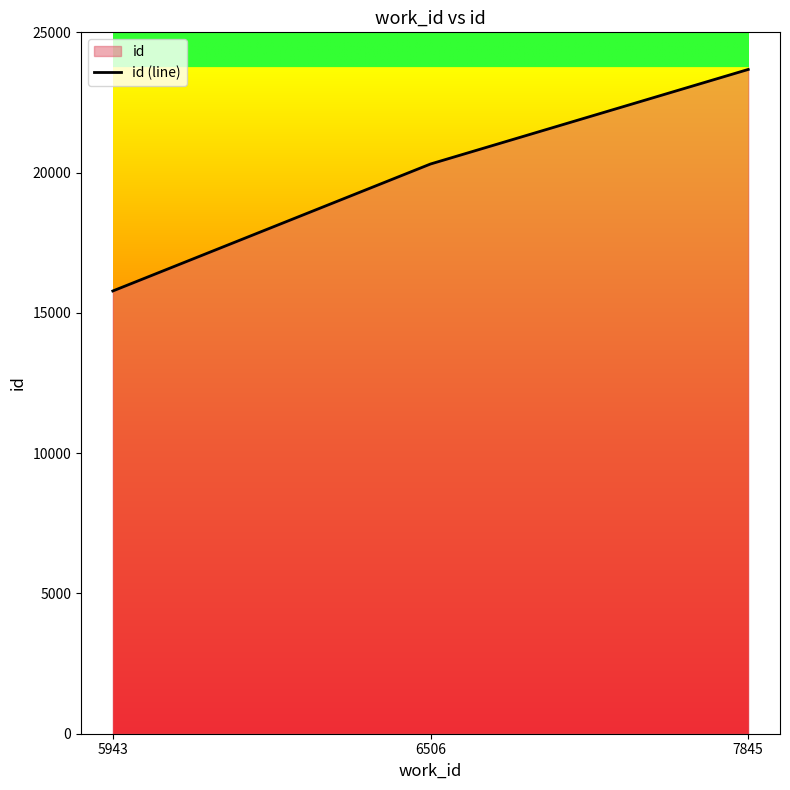

Where does the data first go above 20307?

7845